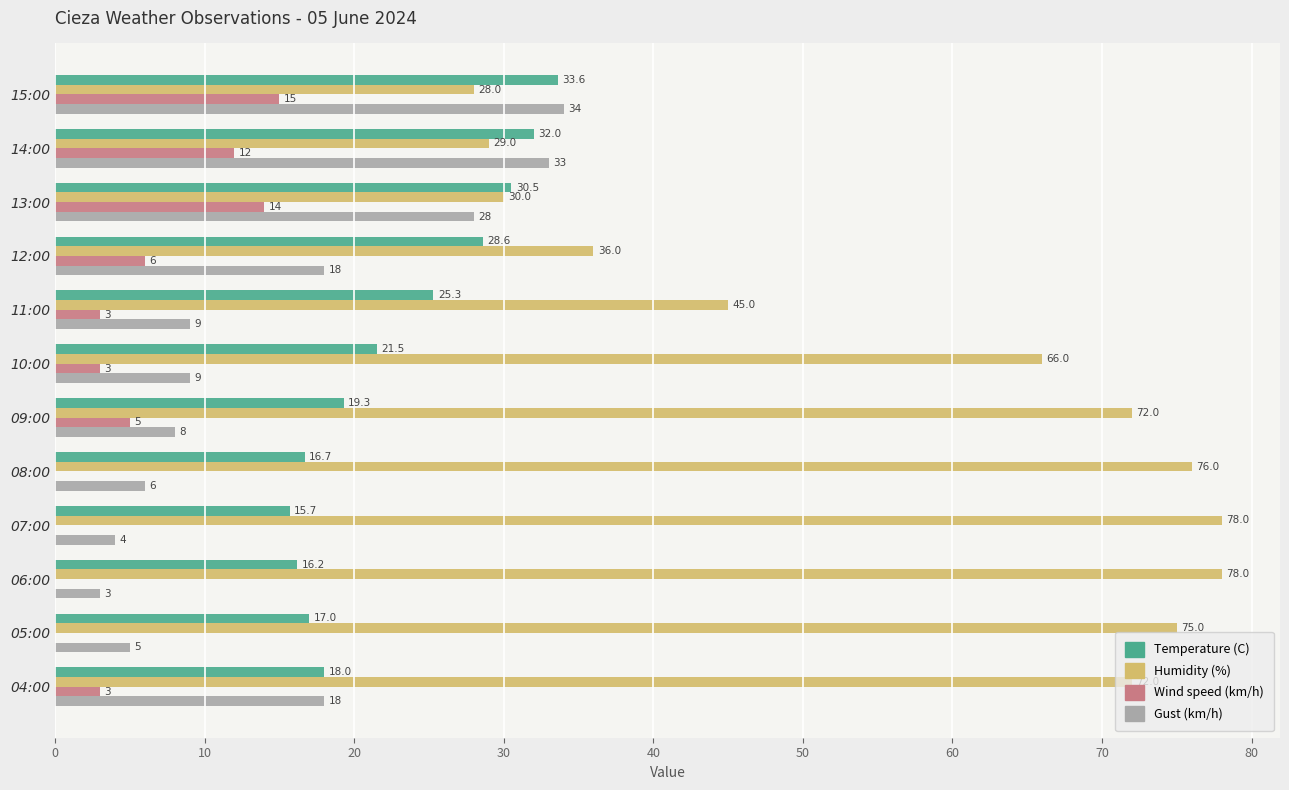

What is the maximum value shown in the chart?

78.0